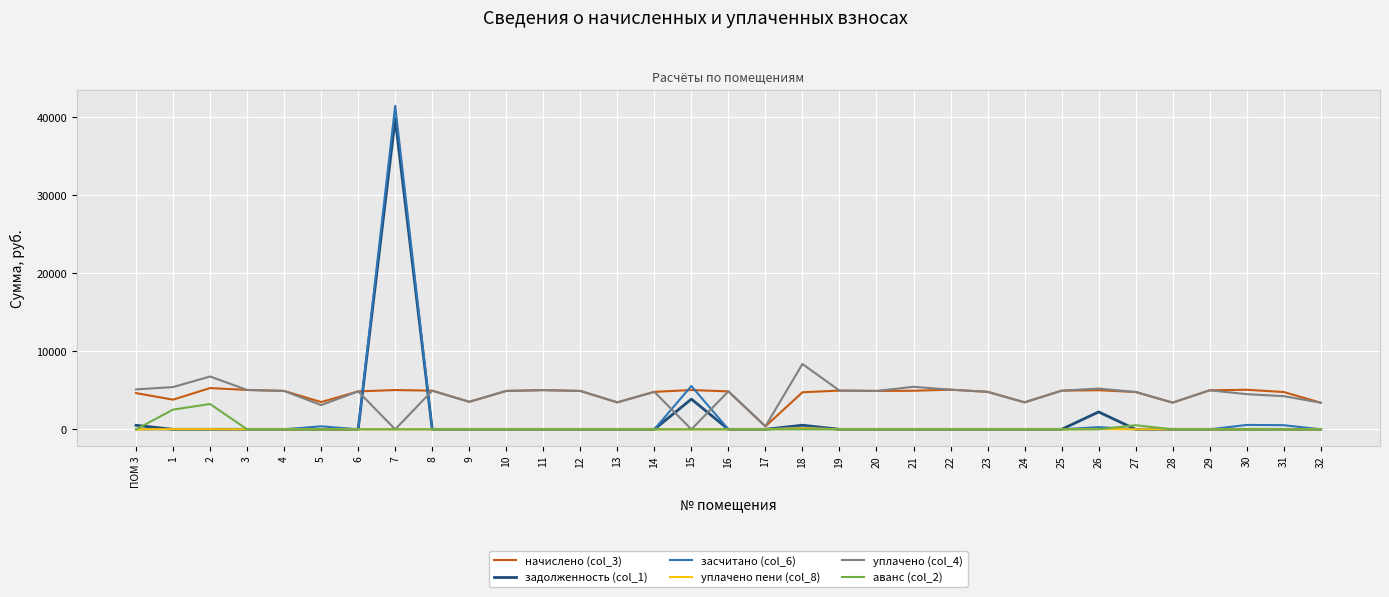

List the series in order of their peak value, lowest first.

уплачено пени (col_8), аванс (col_2), начислено (col_3), уплачено (col_4), задолженность (col_1), засчитано (col_6)